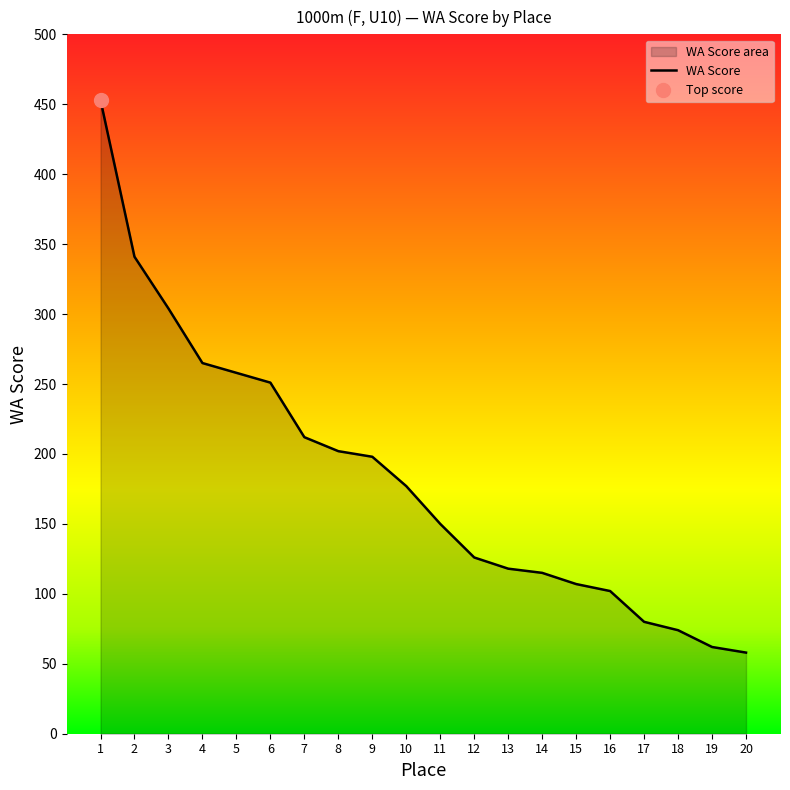

List the labels in order of value, smallest first.

20, 19, 18, 17, 16, 15, 14, 13, 12, 11, 10, 9, 8, 7, 6, 5, 4, 3, 2, 1